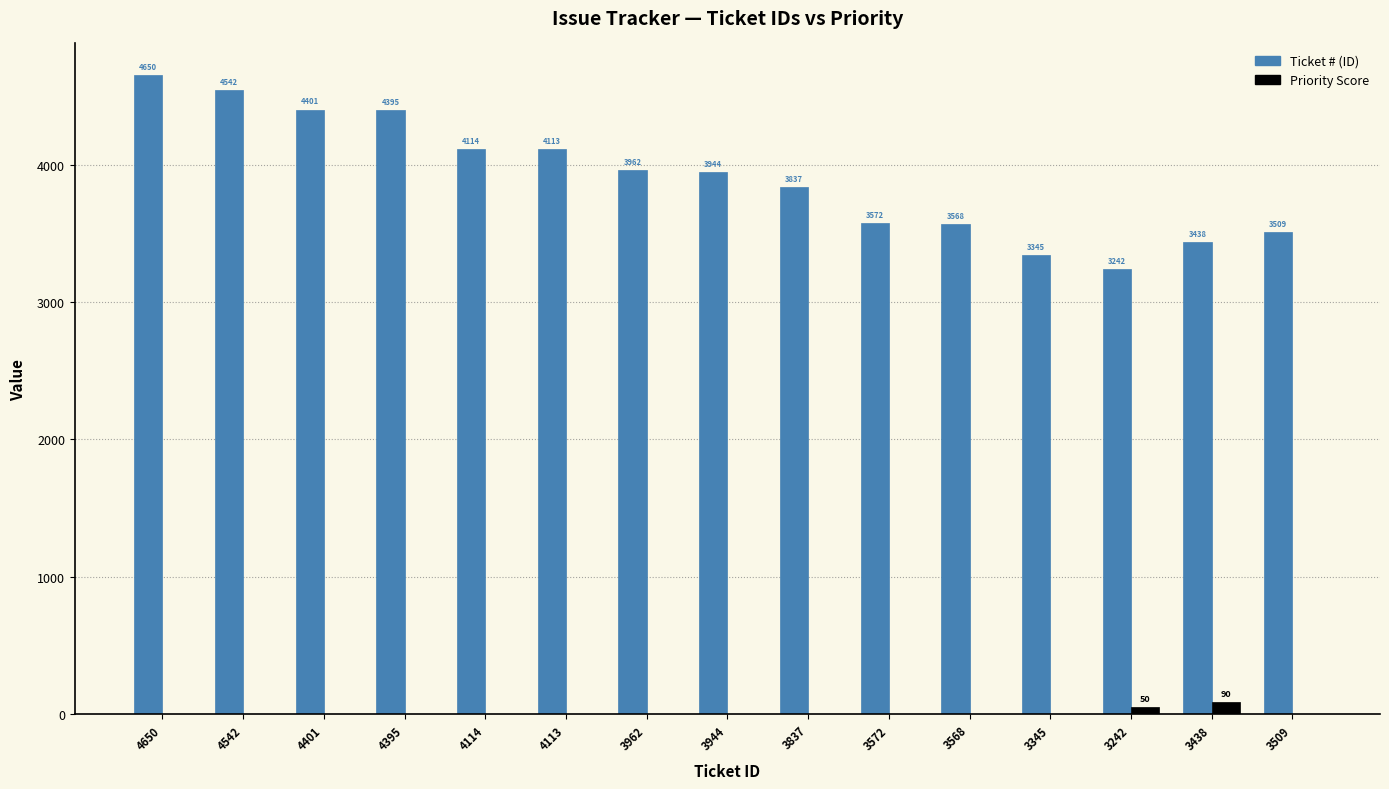

Does the chart contain stacked bars?

No